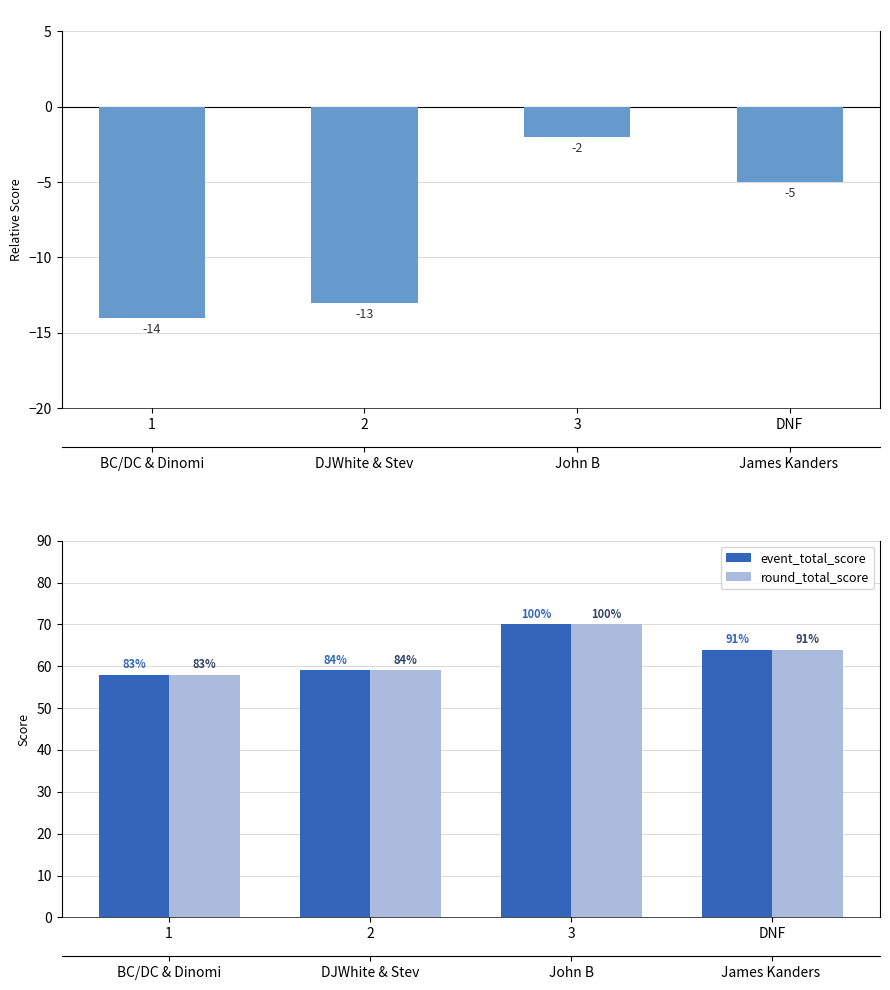

Rank the categories by round_total_score value from highest to lowest.

3, DNF, 2, 1